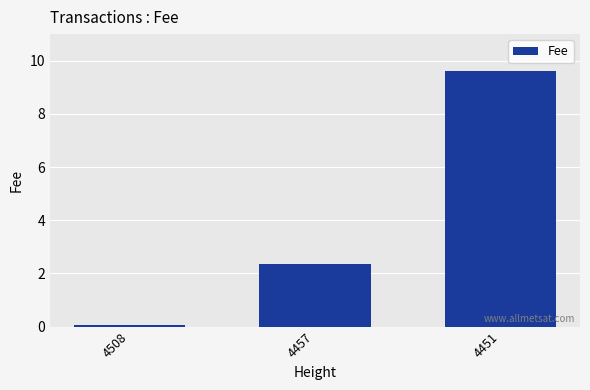

Is it true that the value at 4457 is 1.1?

False